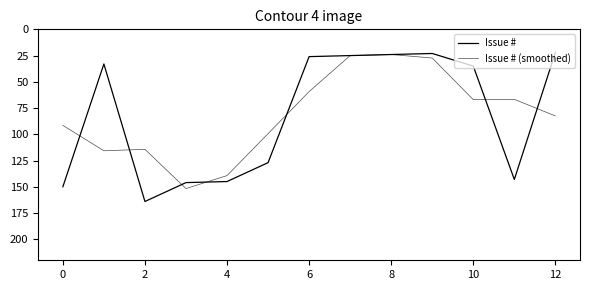

Is this an area chart (filled region under the line)?

No